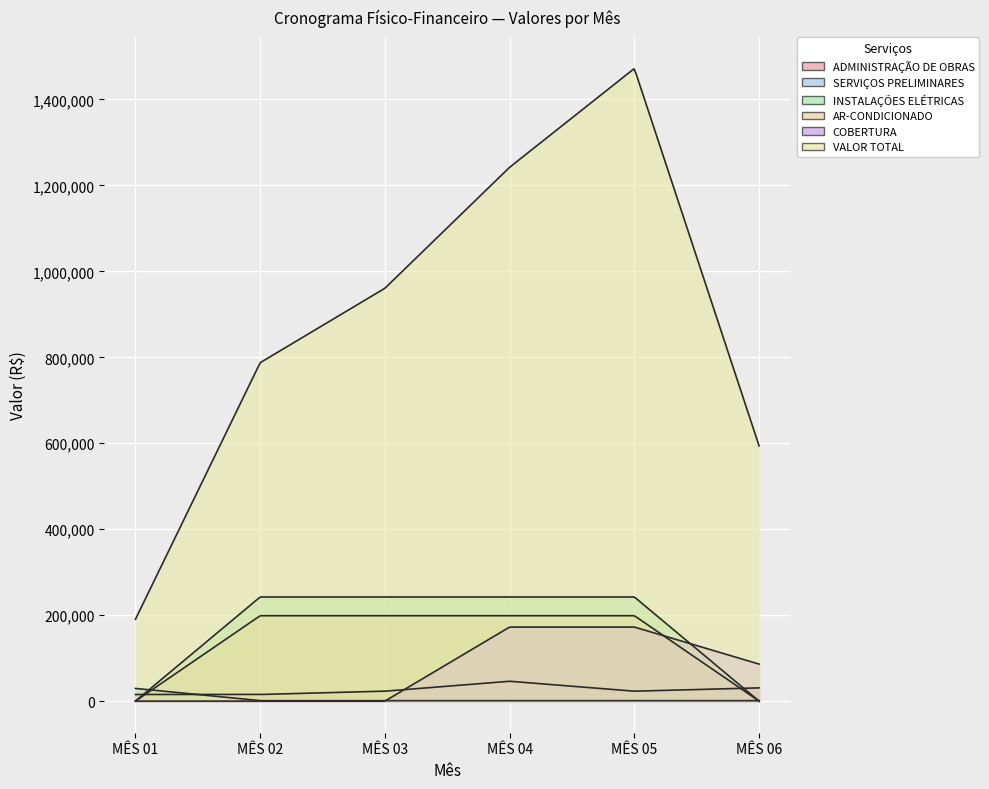

How many lines are shown in the chart?

6